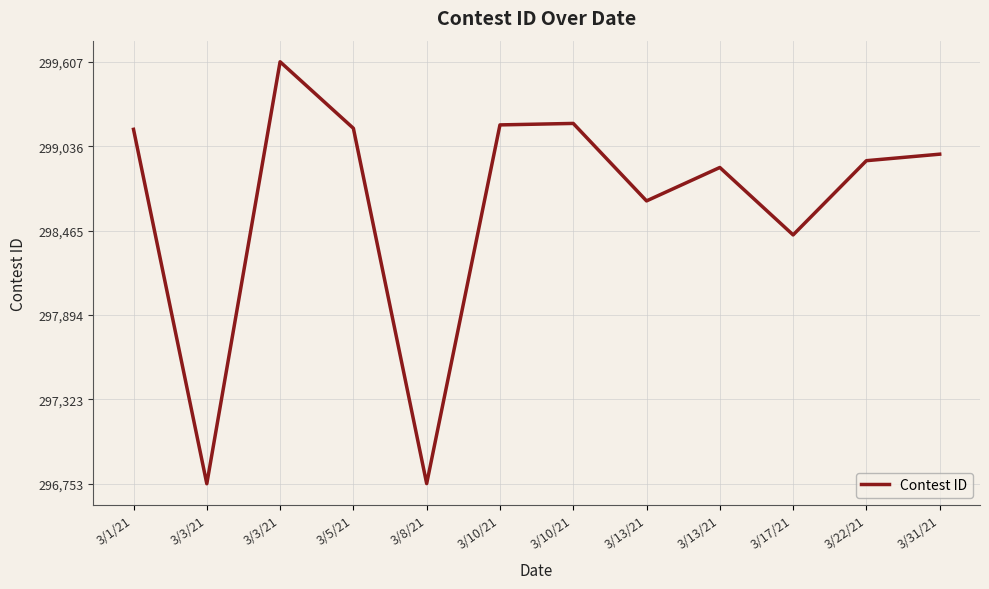

How many lines are shown in the chart?

1